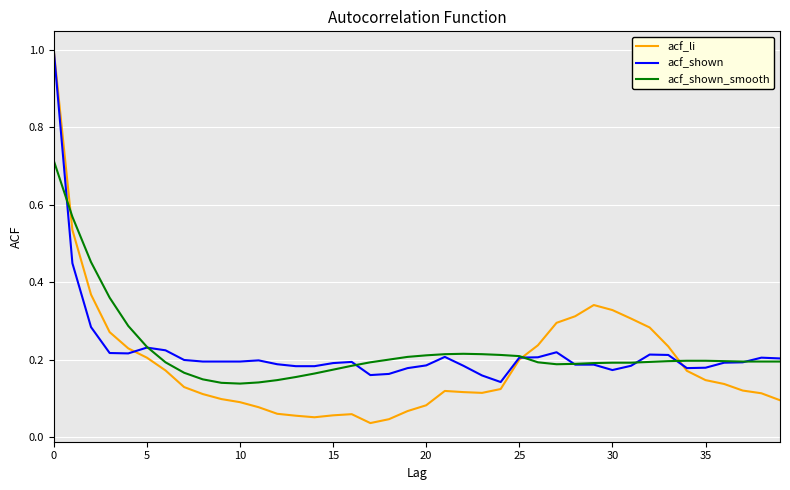

Which series has the widest spread of values?

acf_li